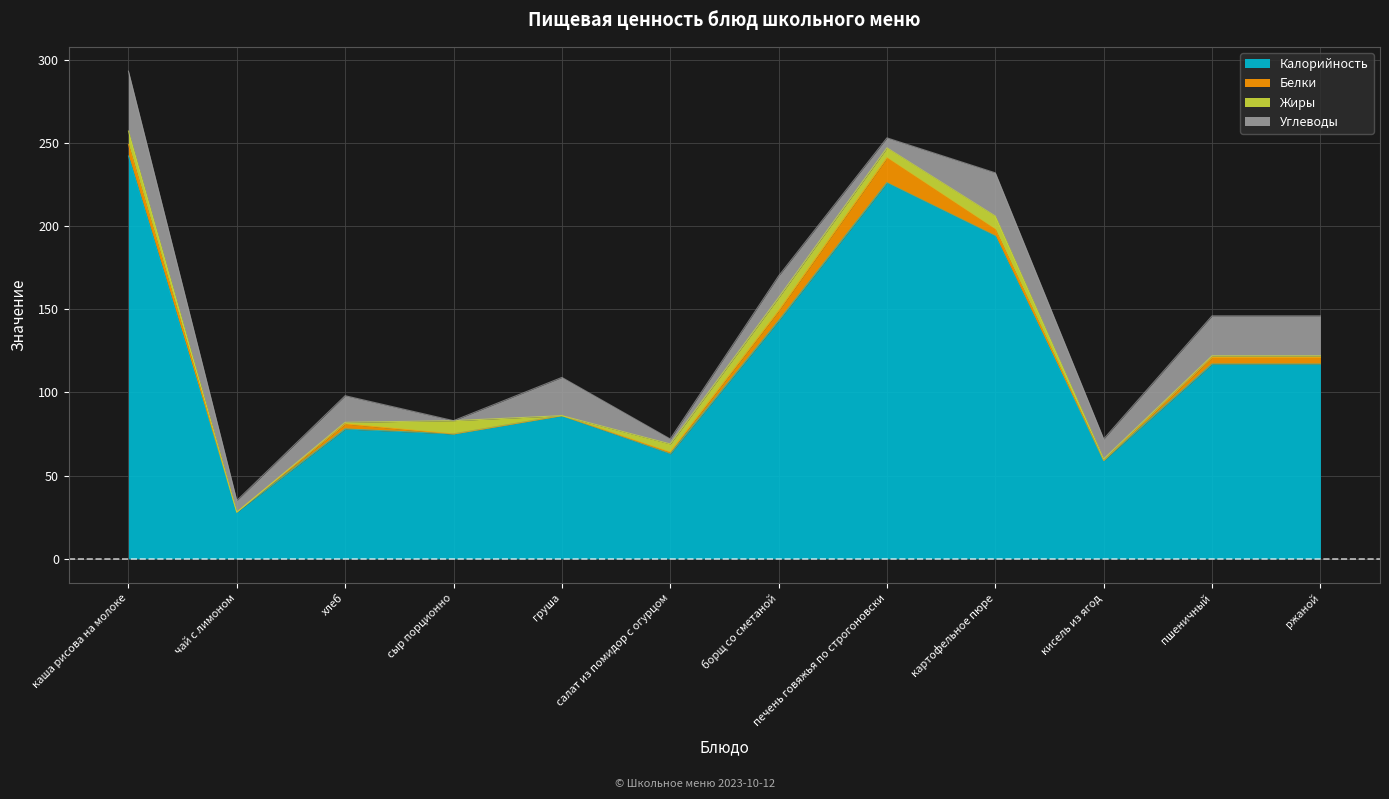

What are all the series names shown in the legend?

Калорийность, Белки, Жиры, Углеводы